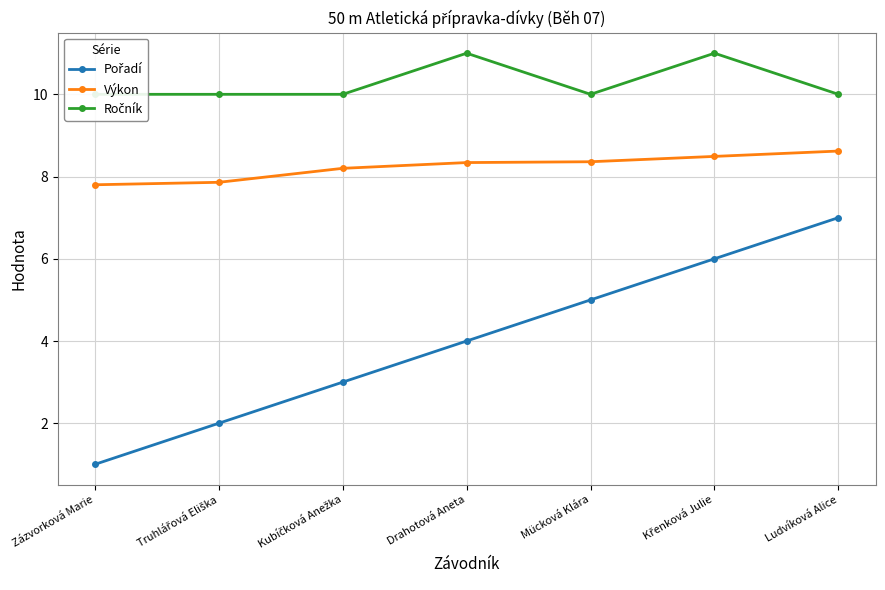

True or false: Výkon and Pořadí intersect in this chart.

False